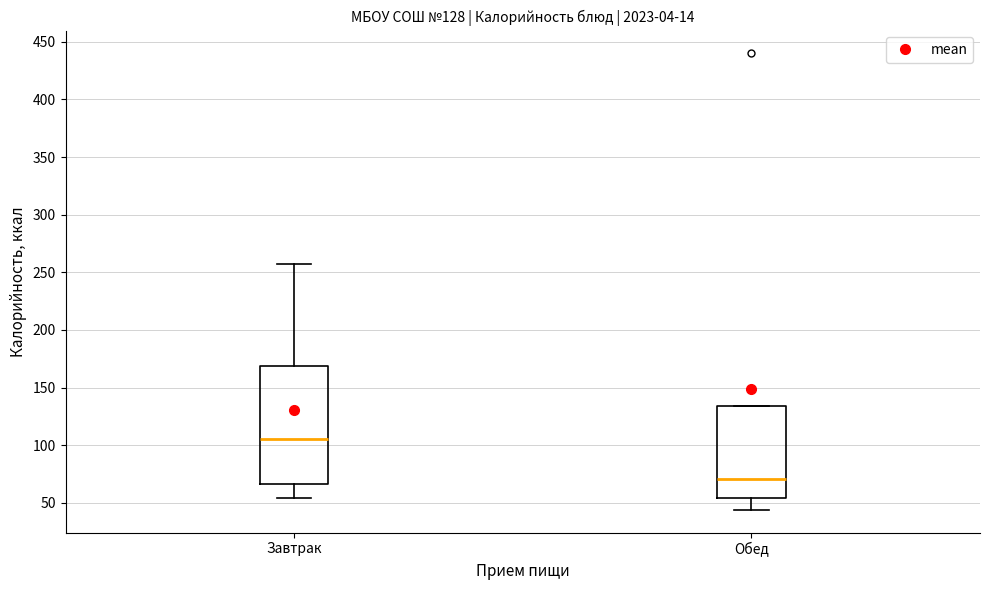

Comparing the boxes themselves (not the whiskers), which one is the tallest?

Завтрак